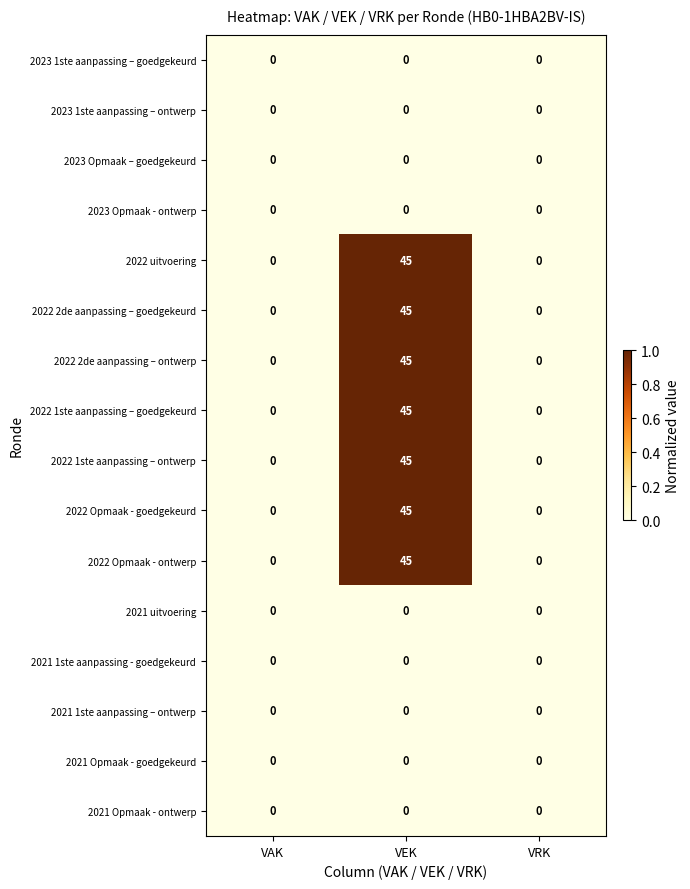

What is the greatest value displayed?

45